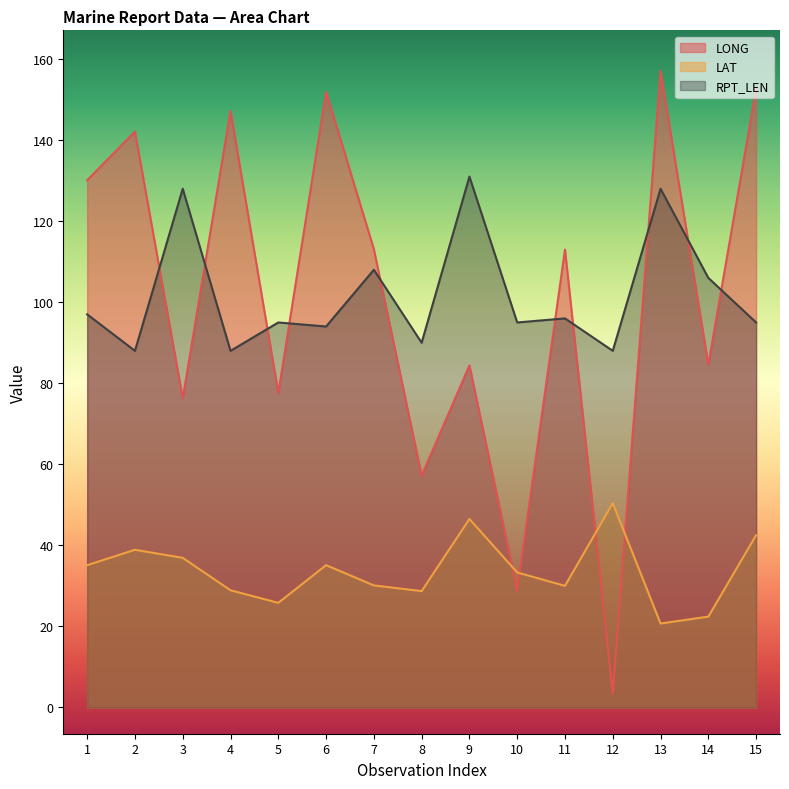

At which category does LONG reach its first local peak?

2